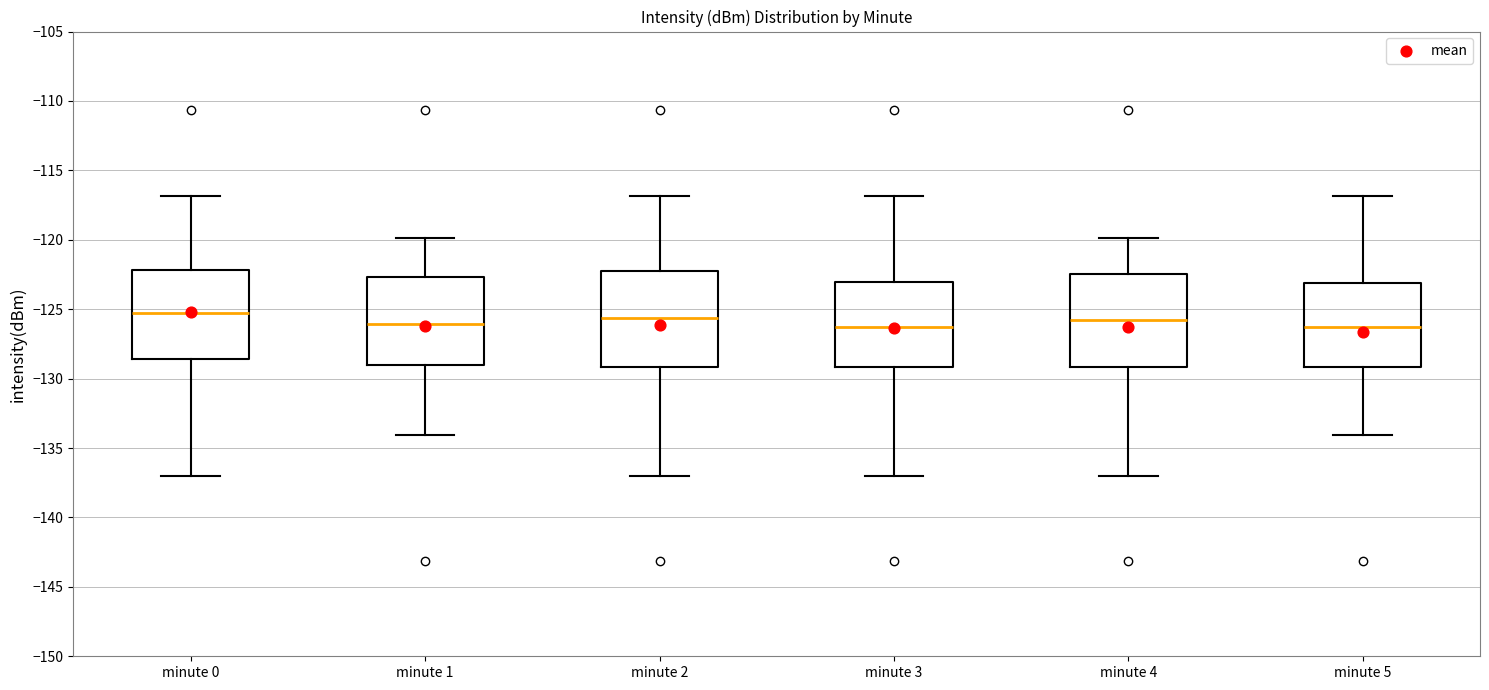

Reading left to right, transcribe this box plot: for each box, give where its median line is, the range the box spans, and where its two whiskers end, as read against the y-axis. The values are not printed on the chart, so give them approximately, as read against the axis.

minute 0: median -125.5, box -128.5 to -122.0, whiskers -137.0 to -117.0
minute 1: median -126.0, box -129.0 to -122.5, whiskers -134.0 to -120.0
minute 2: median -125.5, box -129.0 to -122.5, whiskers -137.0 to -117.0
minute 3: median -126.5, box -129.0 to -123.0, whiskers -137.0 to -117.0
minute 4: median -126.0, box -129.0 to -122.5, whiskers -137.0 to -120.0
minute 5: median -126.5, box -129.0 to -123.0, whiskers -134.0 to -117.0